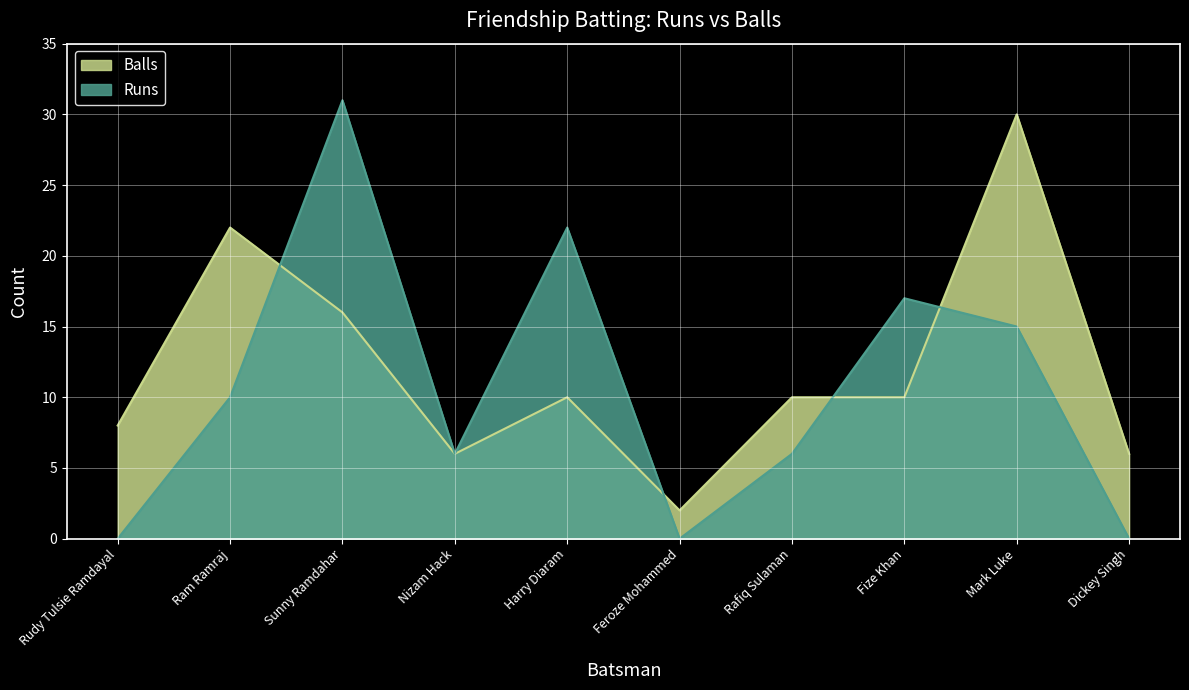

At how many categories does at least one series exceed 9?

6